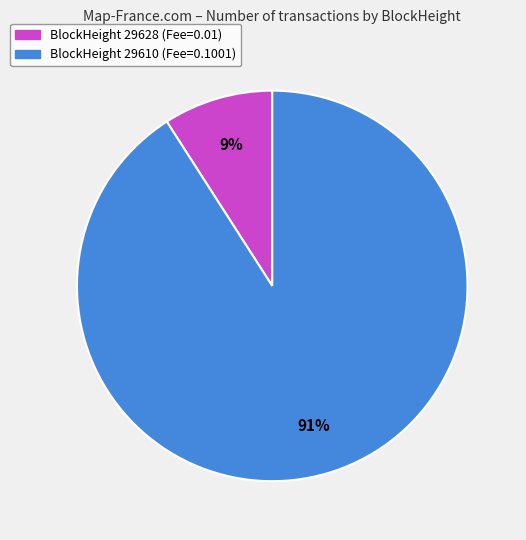

True or false: BlockHeight 29610 (Fee=0.1001) accounts for 83% of the total.

False